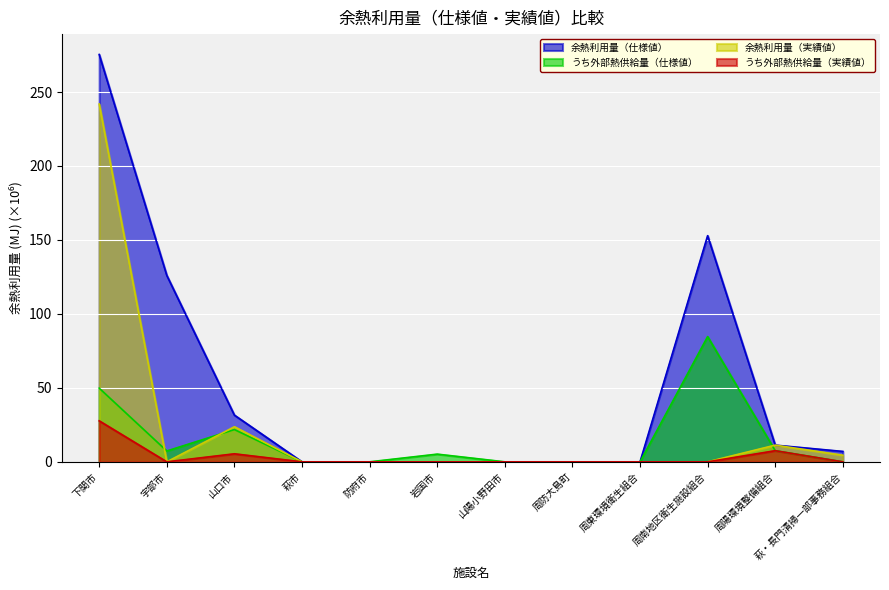

True or false: 余熱利用量（実績値） has a value of 0.0 at 萩市.

True